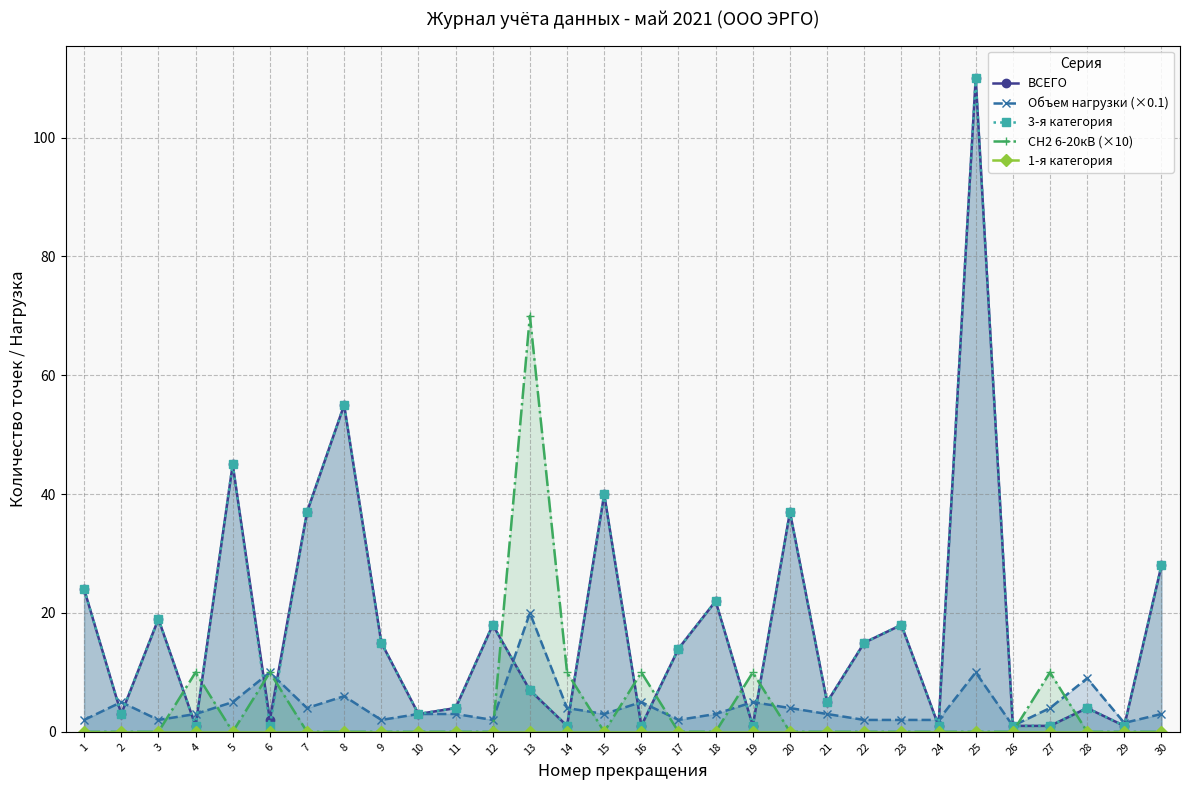

True or false: 1-я категория and Объем нагрузки (×0.1) cross at least once.

False